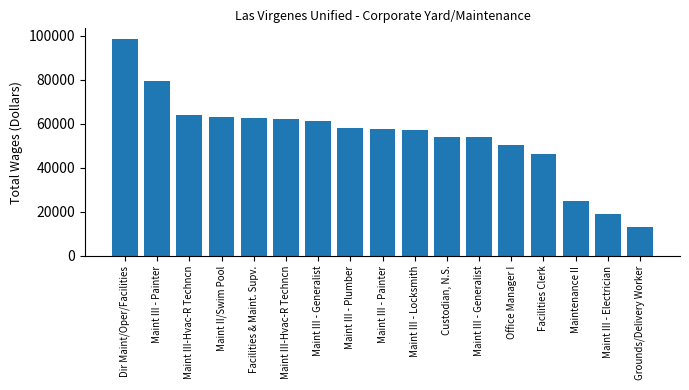

Reading left to right, what are all the values shown in this chart?

98525	79569	64176	63285	62670	62328	61494	58205	57647	57111	54259	54090	50586	46341	24912	19038	12979